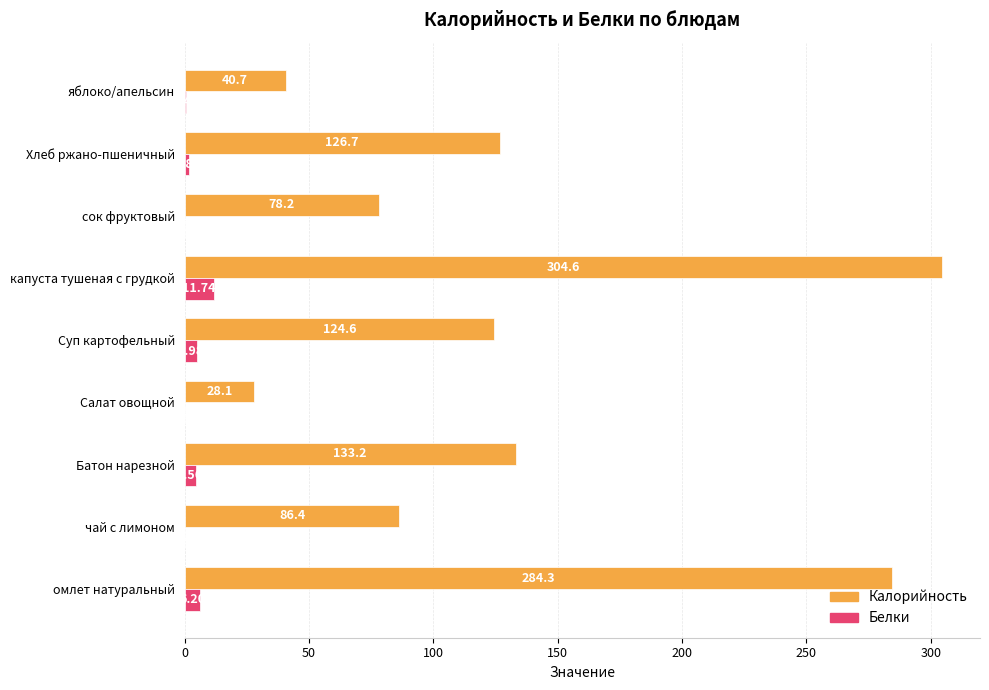

What is the sum of the Калорийность values at Суп картофельный and чай с лимоном?

211.0